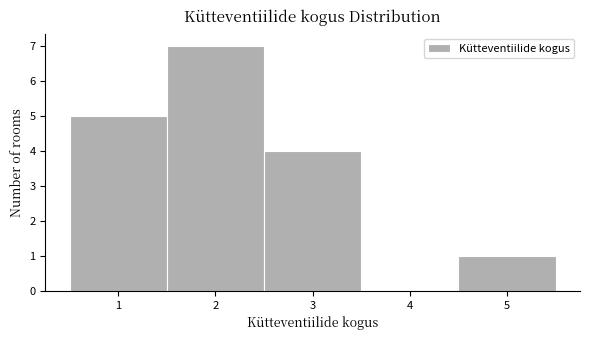

Reading left to right, list every bar in this chart as the range it spans on the x-axis followed by its height. The values are not printed on the chart, so give them approximately, as read against the axis.

0.5 to 1.5: 5
1.5 to 2.5: 7
2.5 to 3.5: 4
3.5 to 4.5: 0
4.5 to 5.5: 1